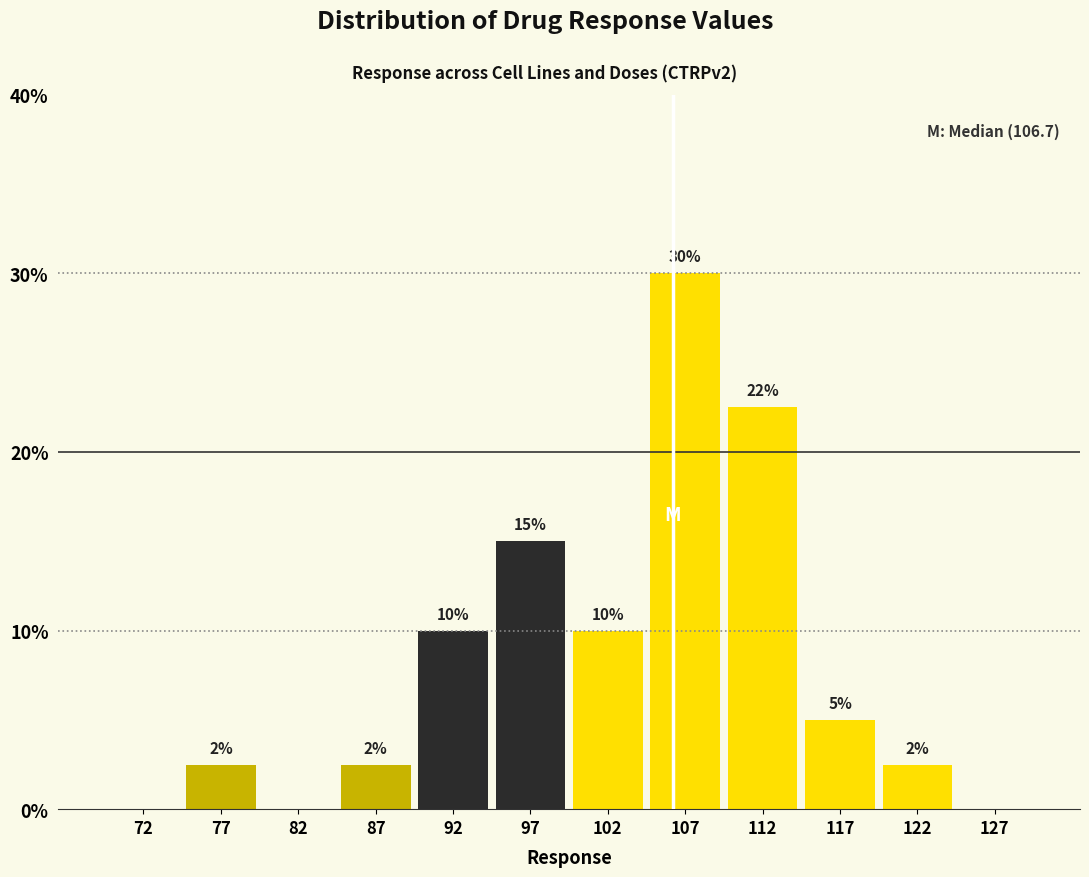

Over which range of the x-axis is the bar tallest?

105 to 110